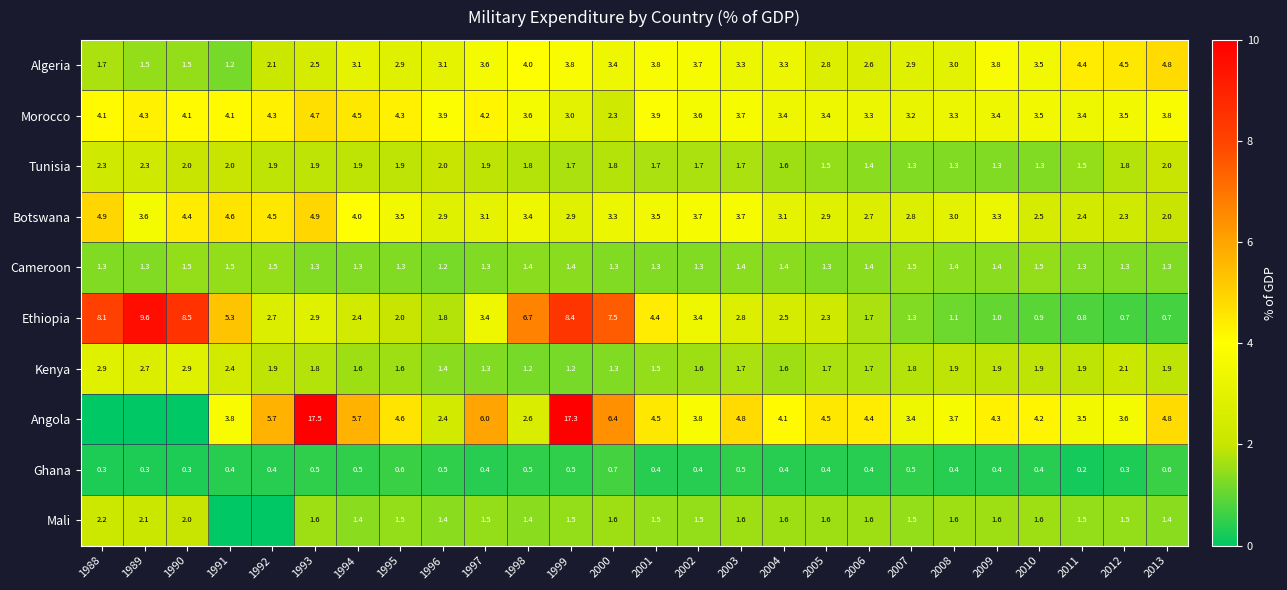

How many categories are shown in the chart?

26